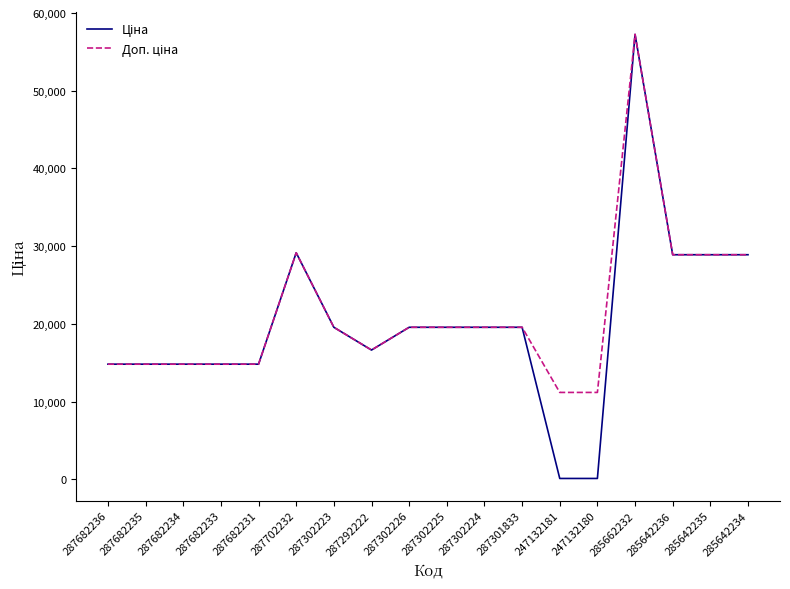

What is the total value across all series at 285642234?

57803.3